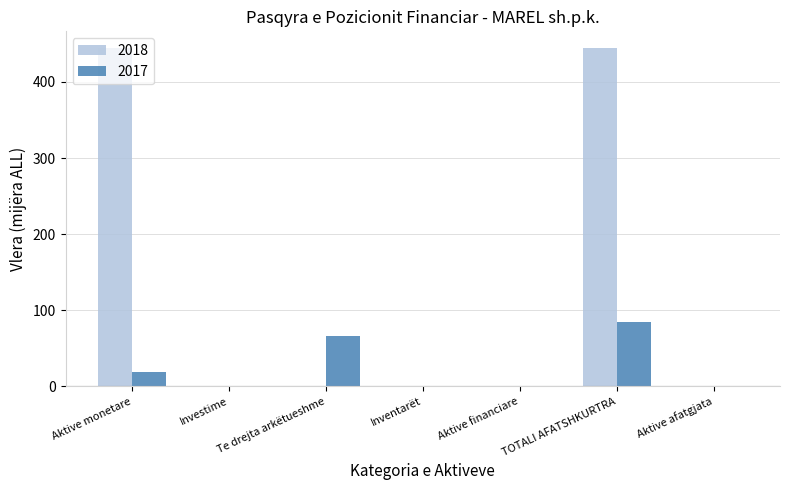

What is the sum of the 2017 values at Aktive financiare and TOTALI AFATSHKURTRA?

84.8